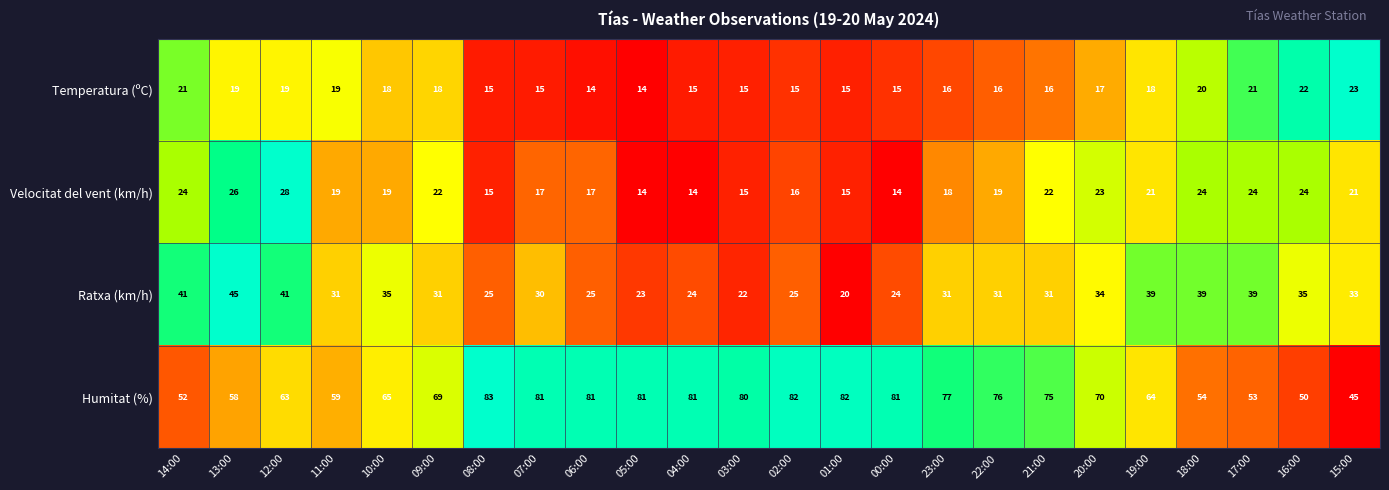

What is the maximum value shown in the chart?

83